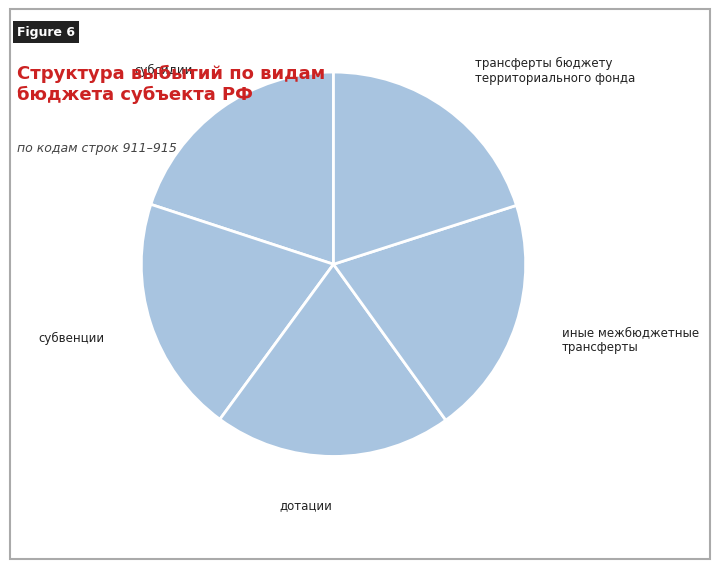

Which category has the smallest portion of the pie?

субсидии